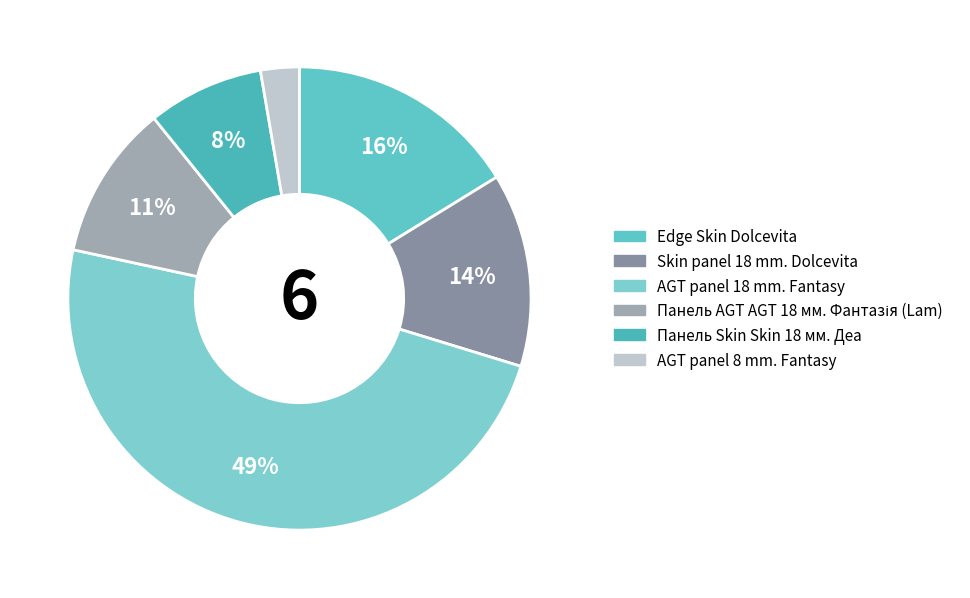

Between Панель Skin Skin 18 мм. Деа and Панель AGT AGT 18 мм. Фантазія (Lam), which is larger?

Панель AGT AGT 18 мм. Фантазія (Lam)